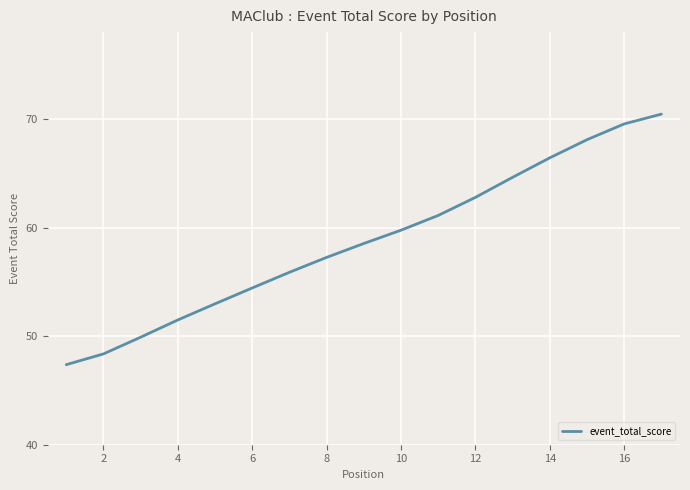

What is the smallest value displayed?

47.4